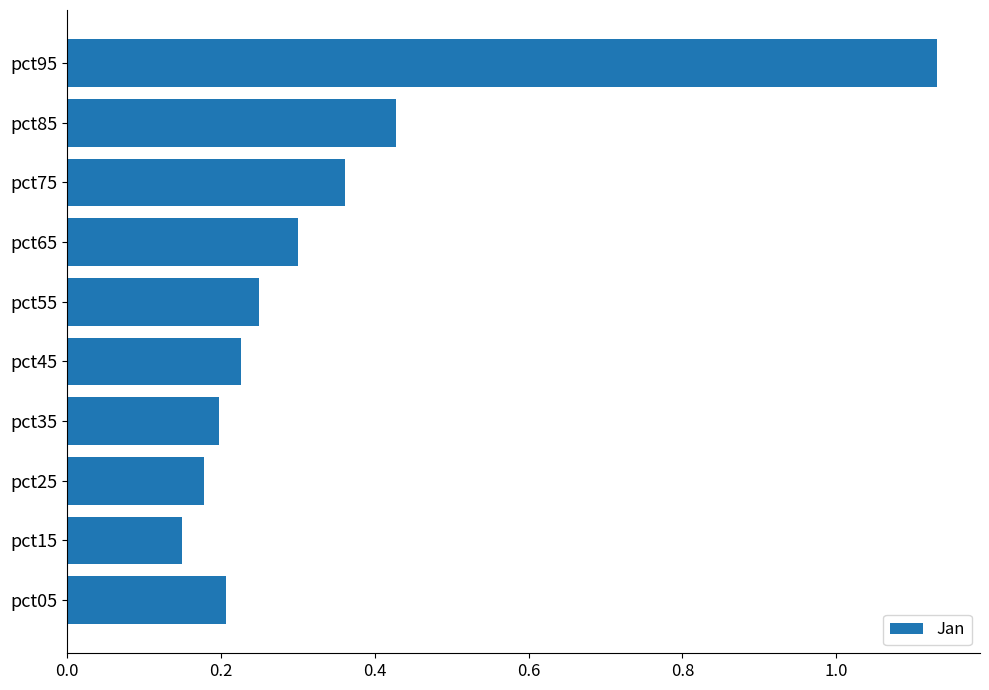

The chart shows a value of 0.2 at pct35. True or false?

True